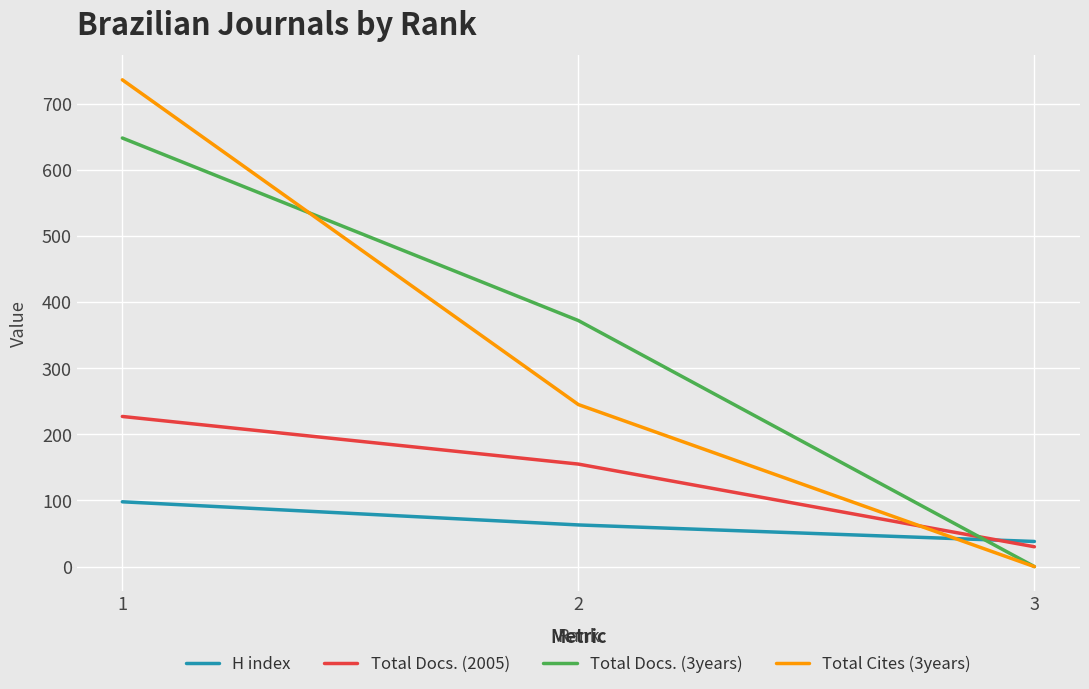

List the series in order of their peak value, highest first.

Total Cites (3years), Total Docs. (3years), Total Docs. (2005), H index